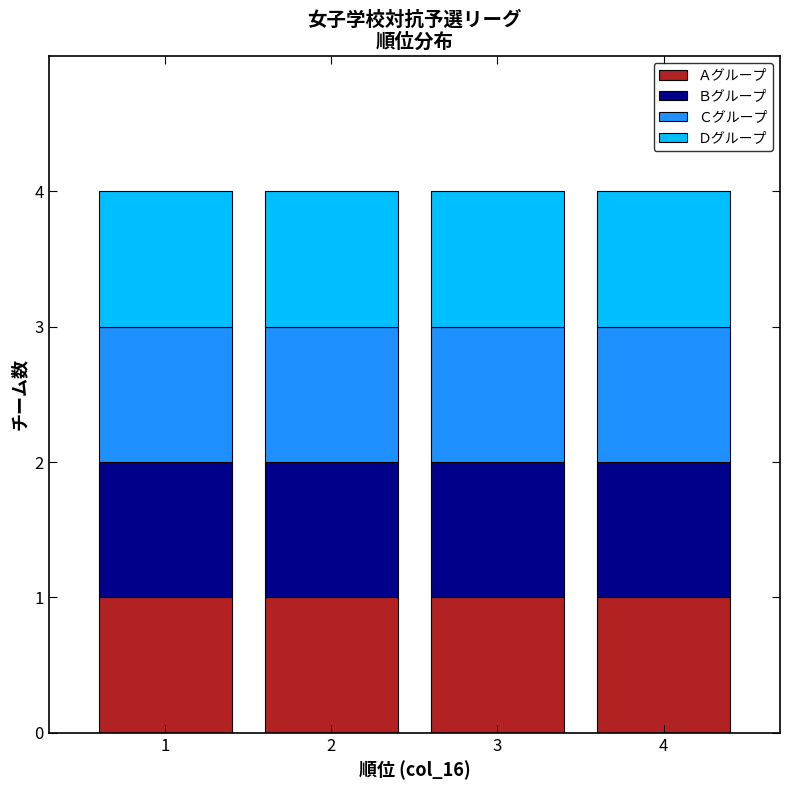

Reading left to right, transcribe this chart: for each stacked bar, give the range it covers on the x-axis and its total height. The values are not printed on the chart, so give them approximately, as read against the axis.

0.5 to 1.5: 4
1.5 to 2.5: 4
2.5 to 3.5: 4
3.5 to 4.5: 4